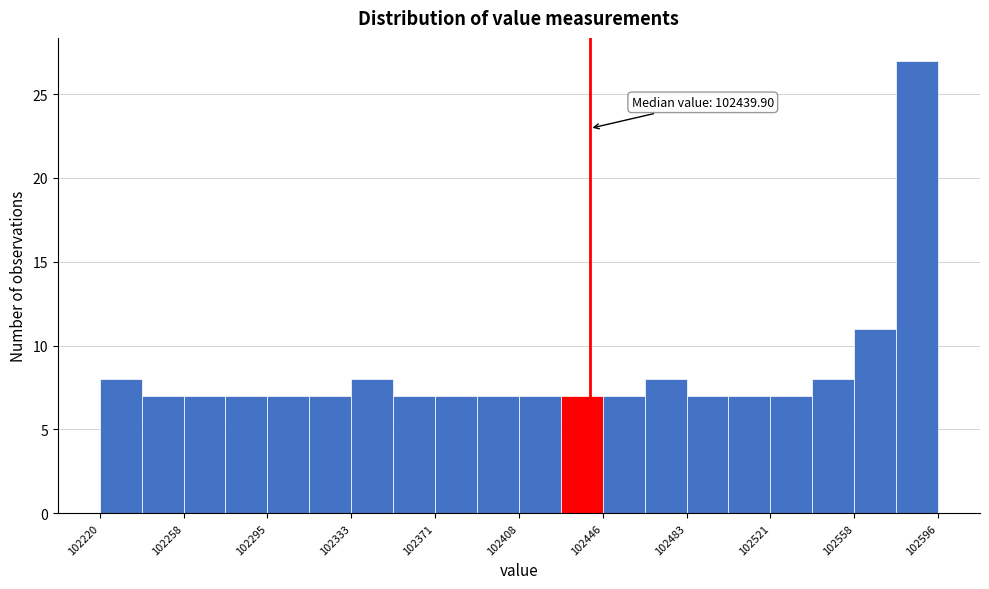

Around what value on the x-axis is the tallest bar? Give the approximate position of its centre, as read against the axis.

102585